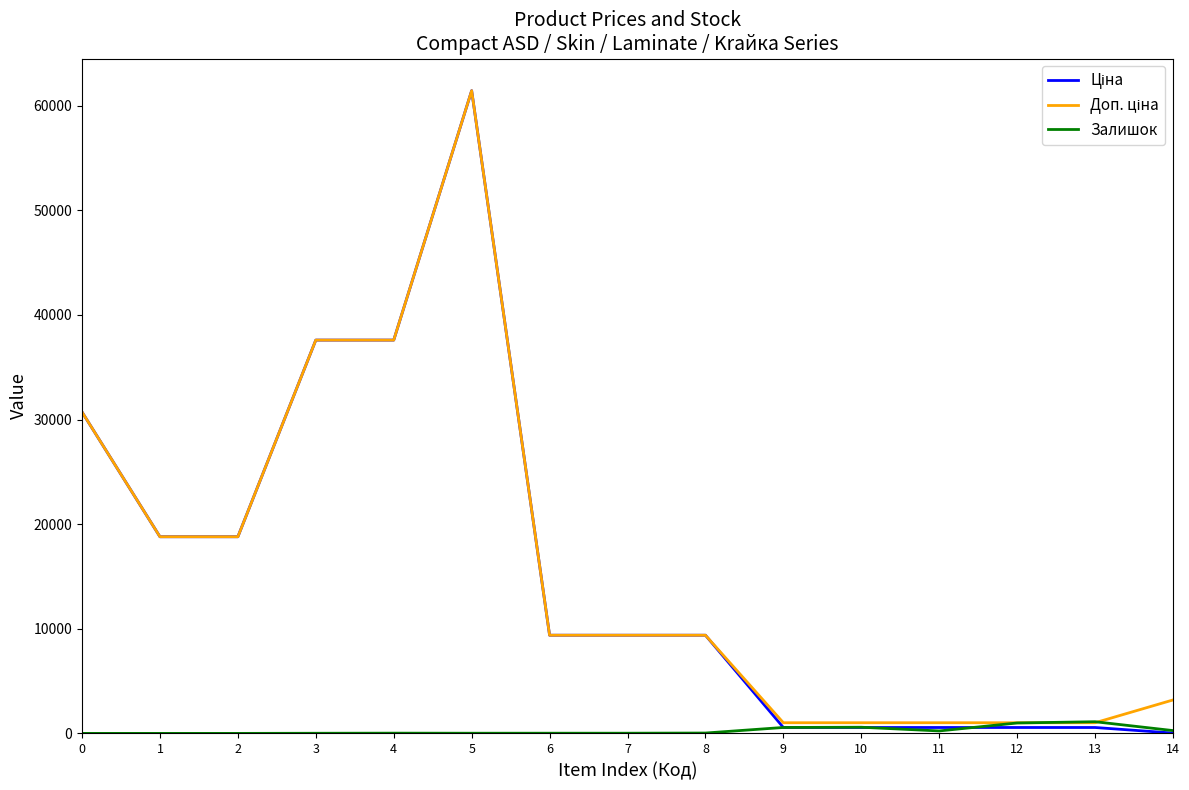

What is the greatest value displayed?

61434.3